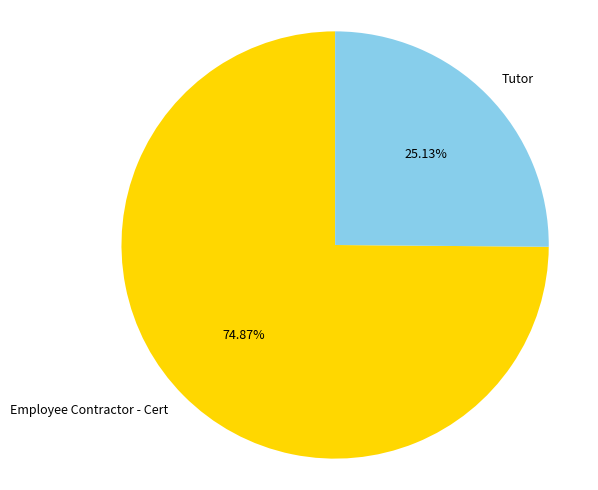

Which slice is the largest?

Employee Contractor - Cert